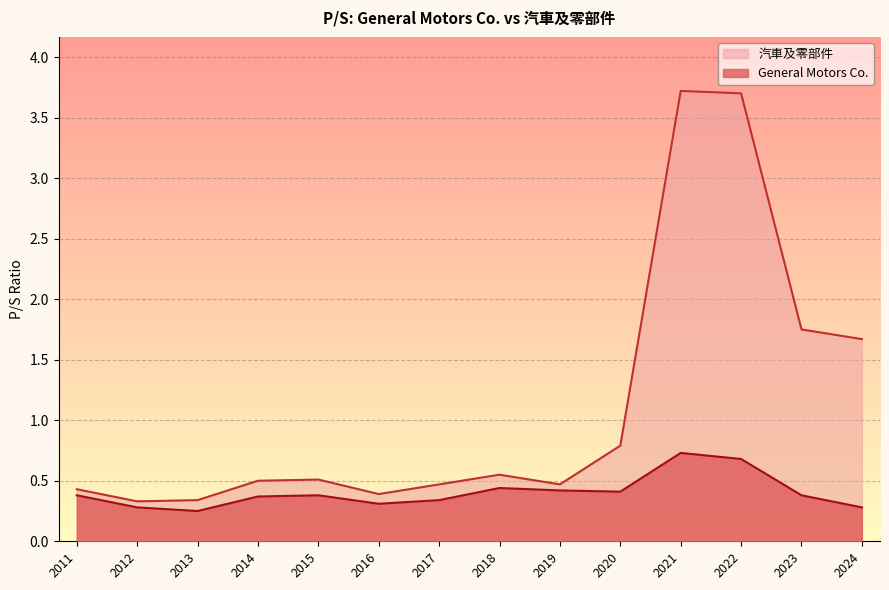

What is the highest value of the 汽車及零部件 series?

3.7